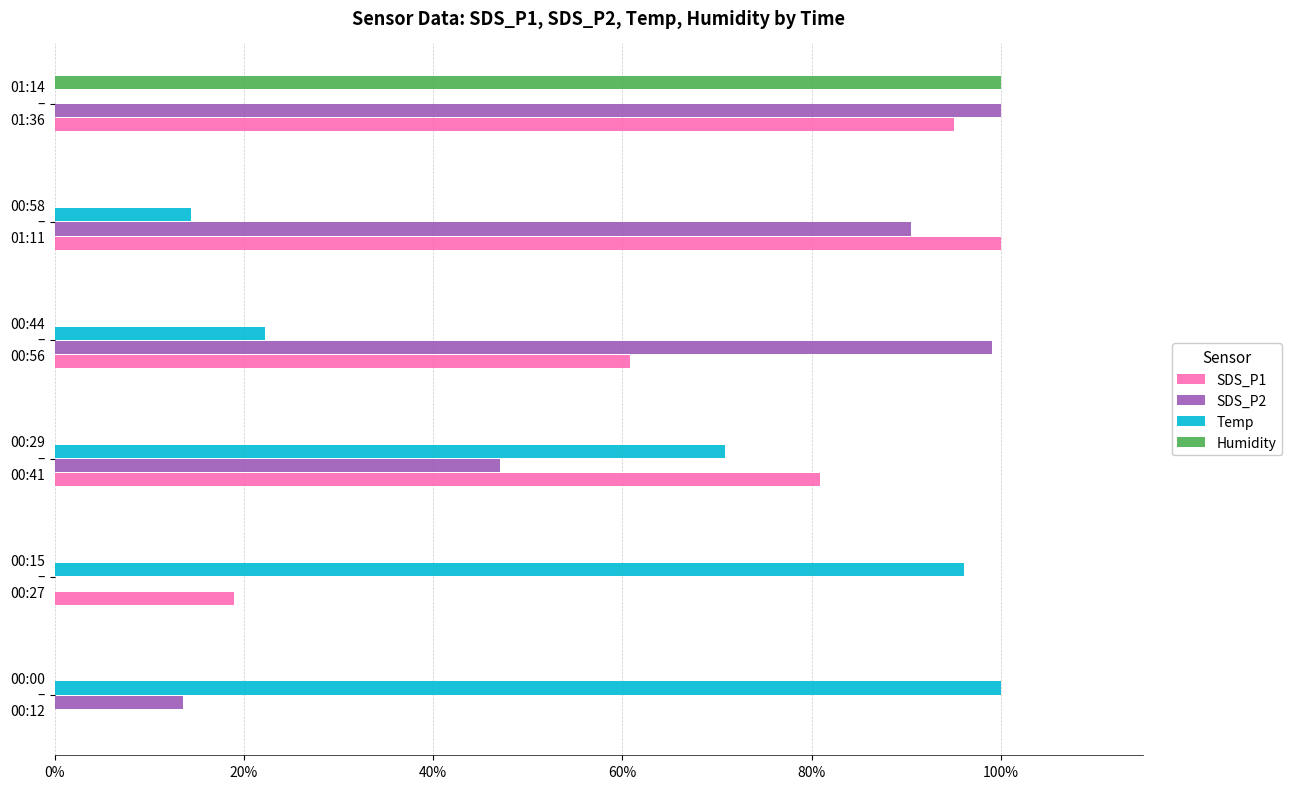

What are all the series names shown in the legend?

SDS_P1, SDS_P2, Temp, Humidity